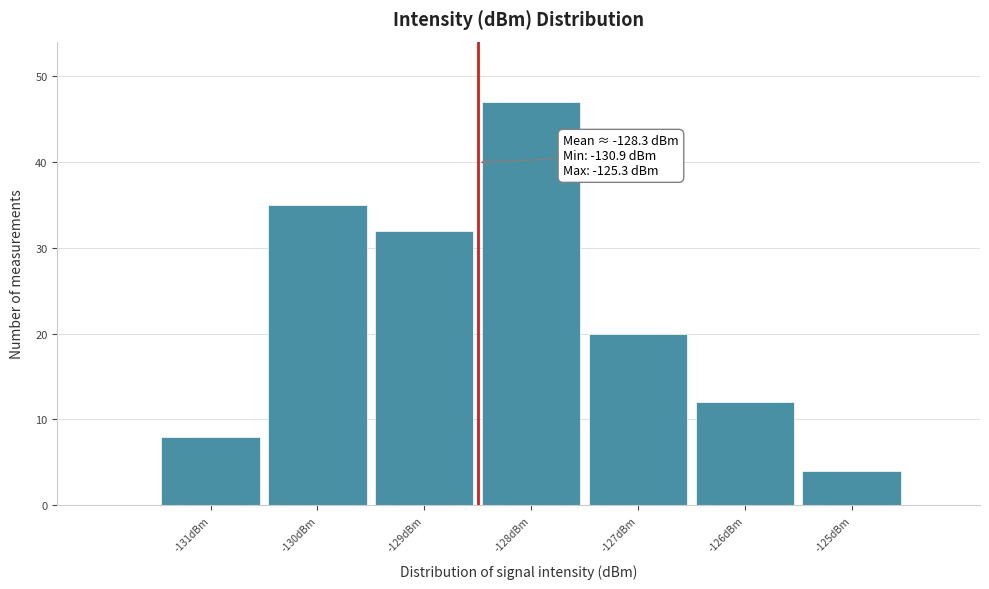

Over which range of the x-axis is the bar tallest?

-128.5 to -127.5